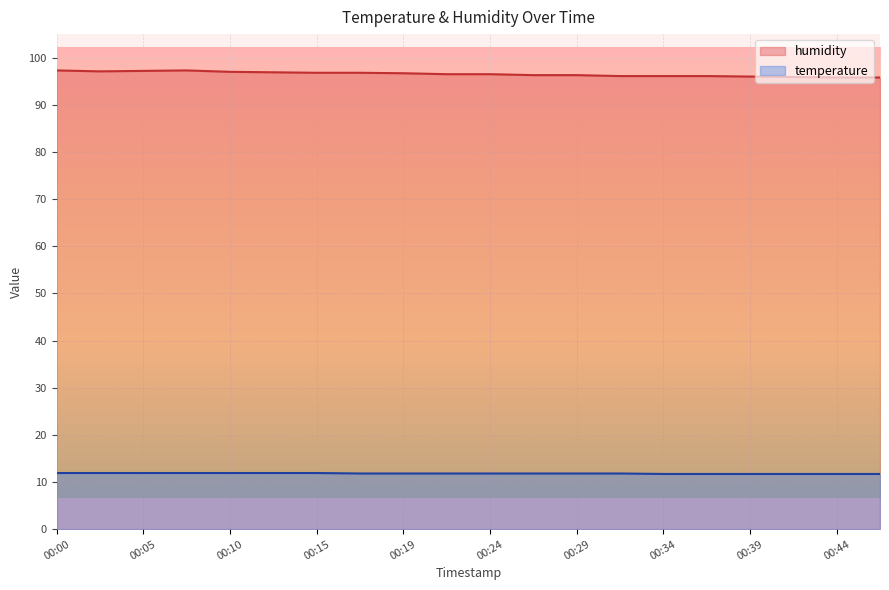

What is the value of the humidity point at the 1st from the left?

97.3